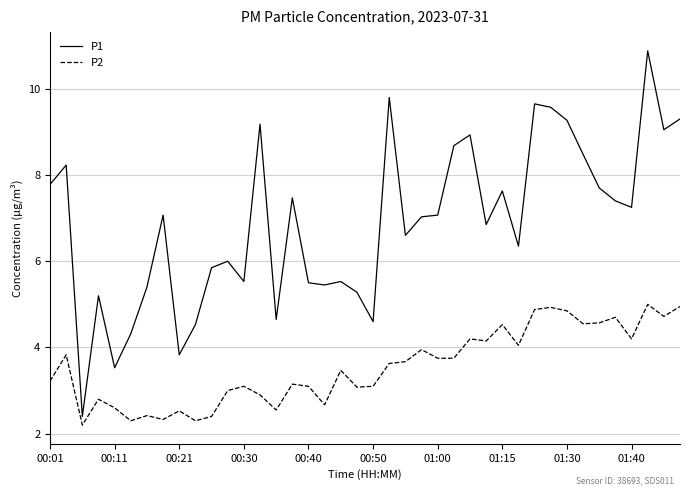

At how many categories does at least one series exceed 8?

12